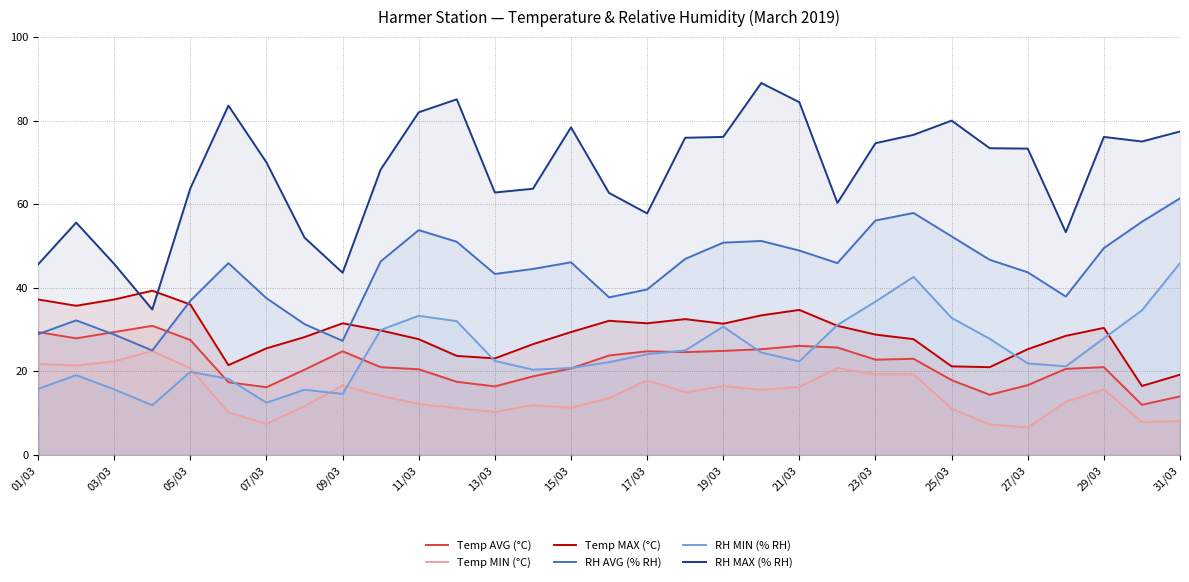

What is the lowest value of the Temp MIN (°C) series?

6.6